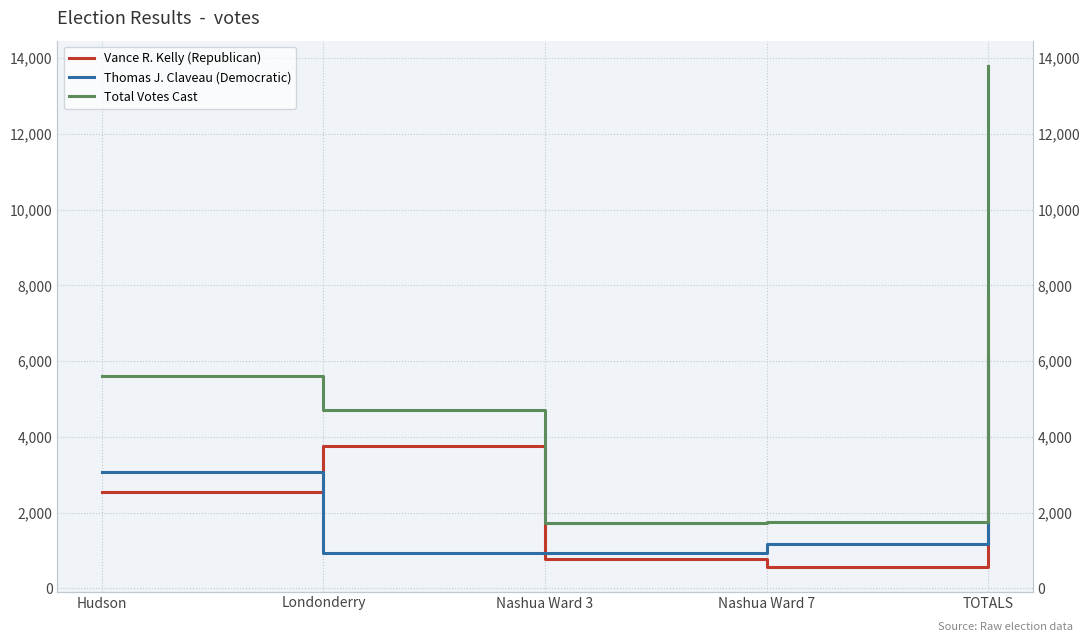

How many lines are shown in the chart?

3